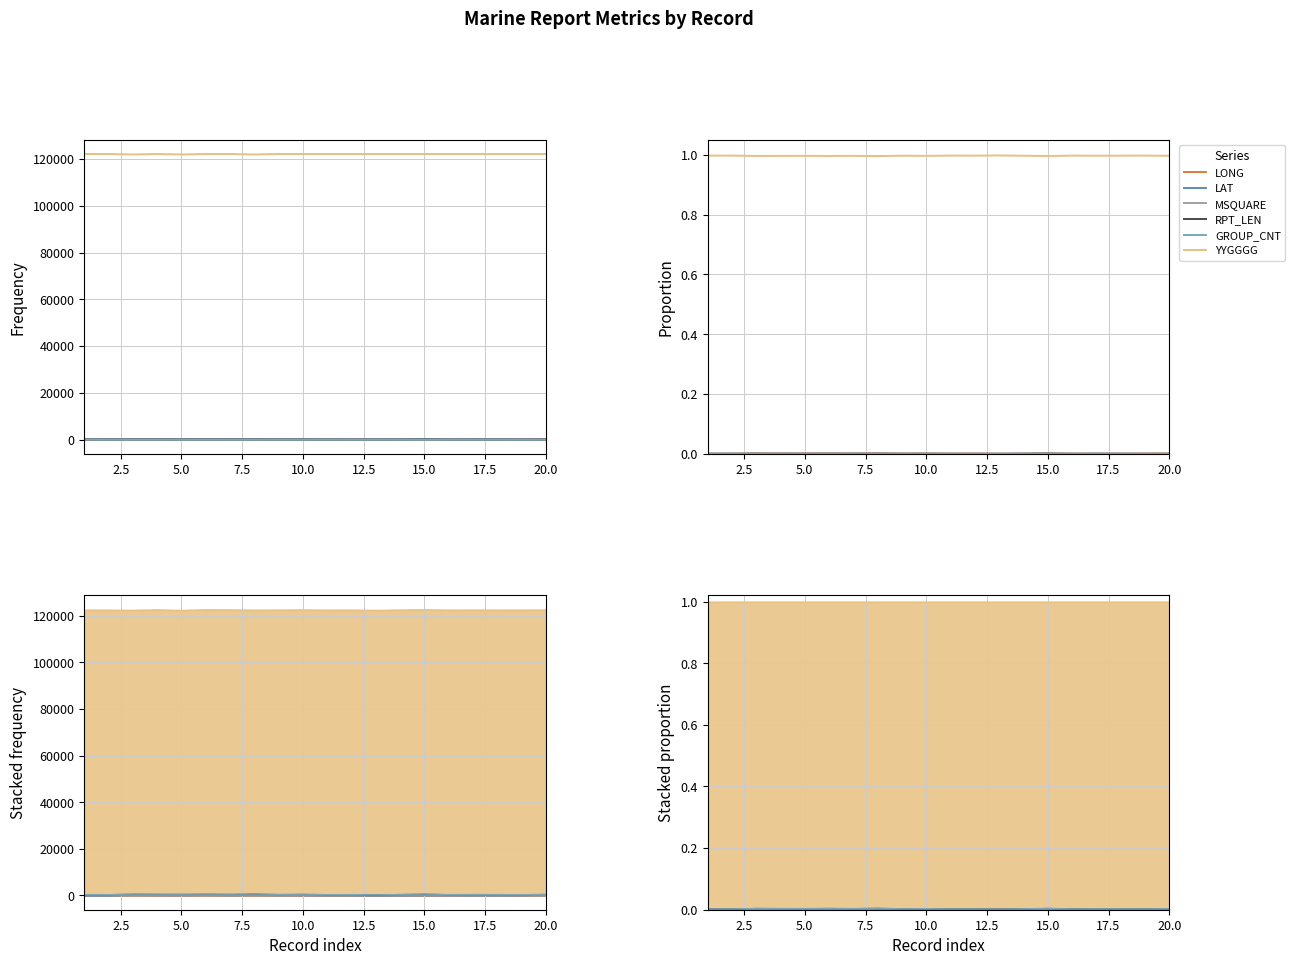

Which series has the largest range (max minus min)?

YYGGGG